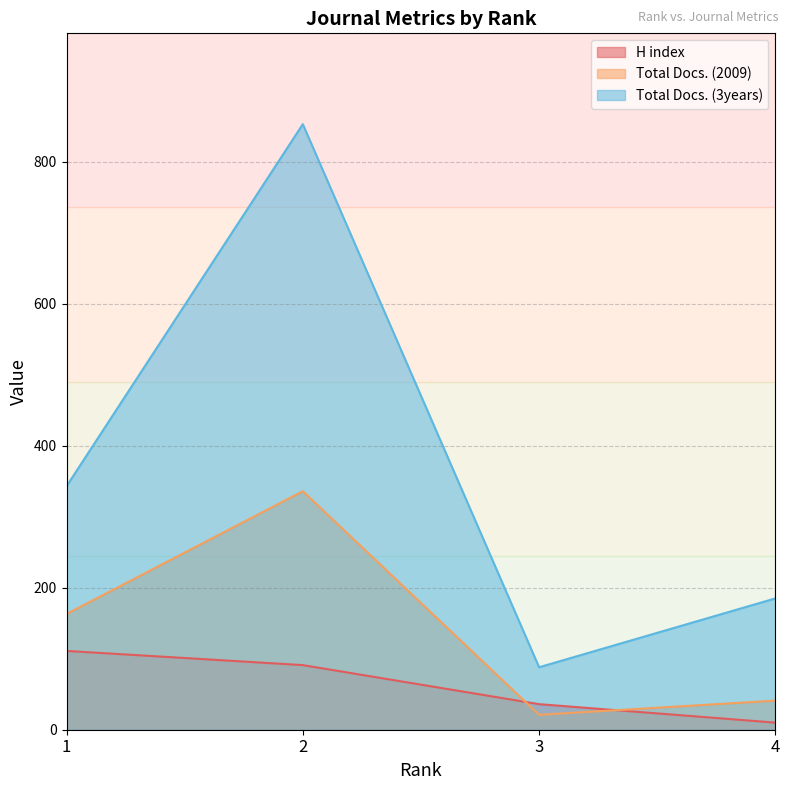

At 4, list the series in order from smallest to largest.

H index, Total Docs. (2009), Total Docs. (3years)